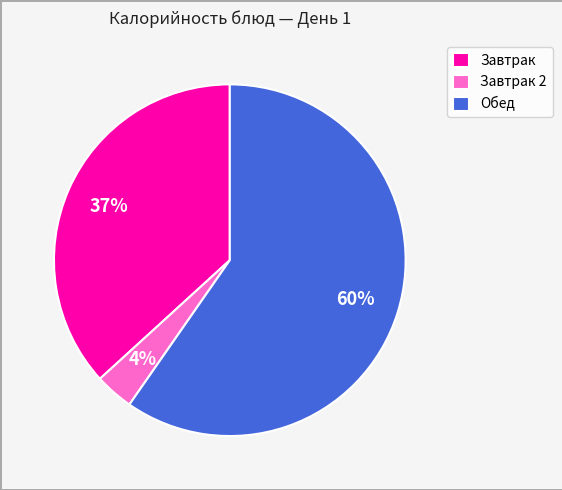

Is it true that Завтрак 2 is 4% of the pie?

True